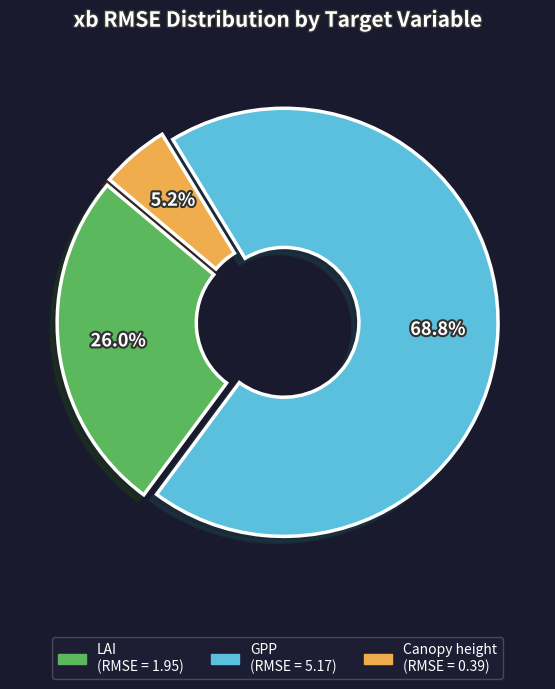

Do GPP and Canopy height together represent more than half of the pie?

Yes